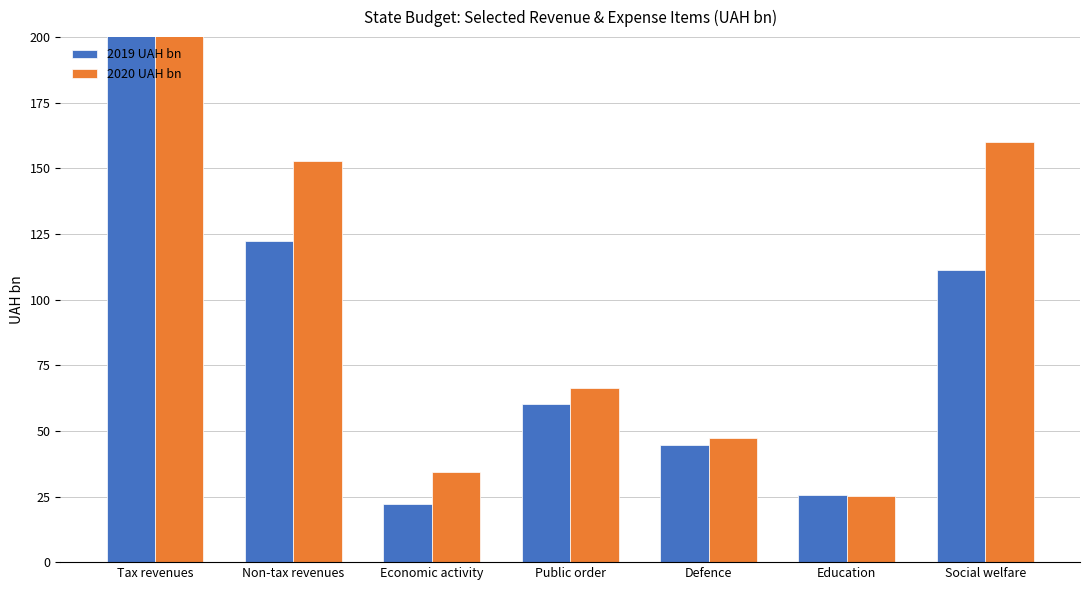

Does the chart contain any negative values?

No